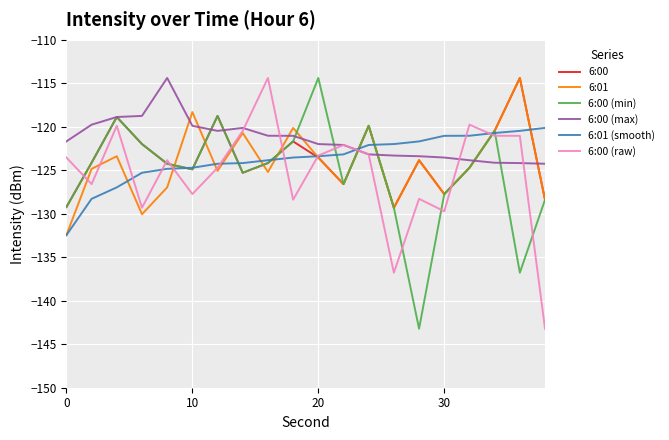

Is this an area chart (filled region under the line)?

No